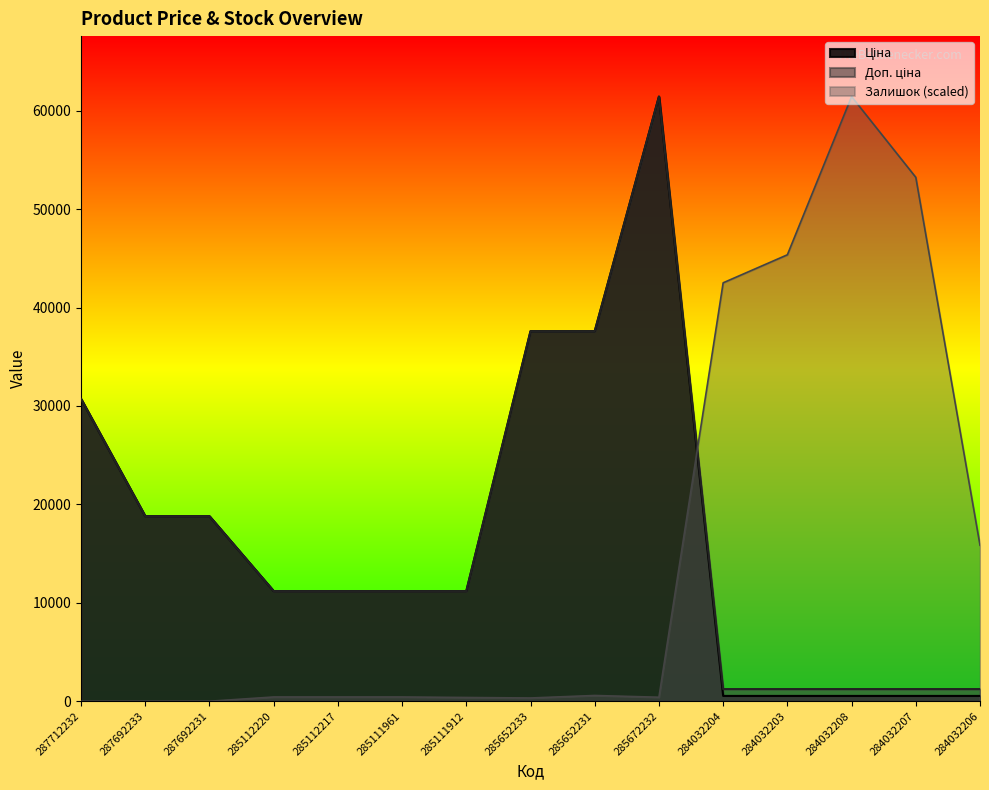

Which has a higher value, 284032206 or 285111961?

285111961